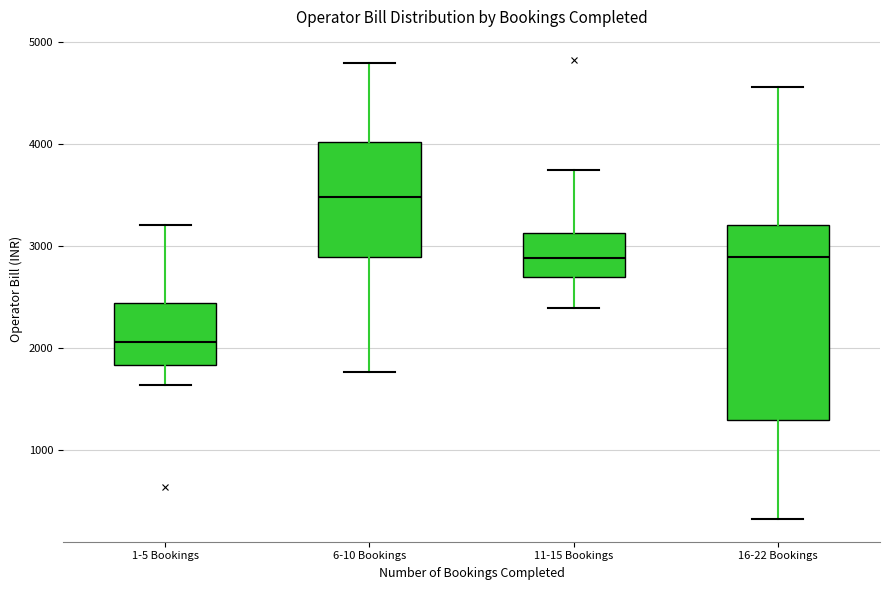

Reading left to right, read every box against the y-axis: the position of its median line, the range the box covers, and the ends of its whiskers. The values are not printed on the chart, so give them approximately, as read against the axis.

1-5 Bookings: median 2100, box 1800 to 2400, whiskers 1600 to 3200
6-10 Bookings: median 3500, box 2900 to 4000, whiskers 1800 to 4800
11-15 Bookings: median 2900, box 2700 to 3100, whiskers 2400 to 3700
16-22 Bookings: median 2900, box 1300 to 3200, whiskers 300 to 4600